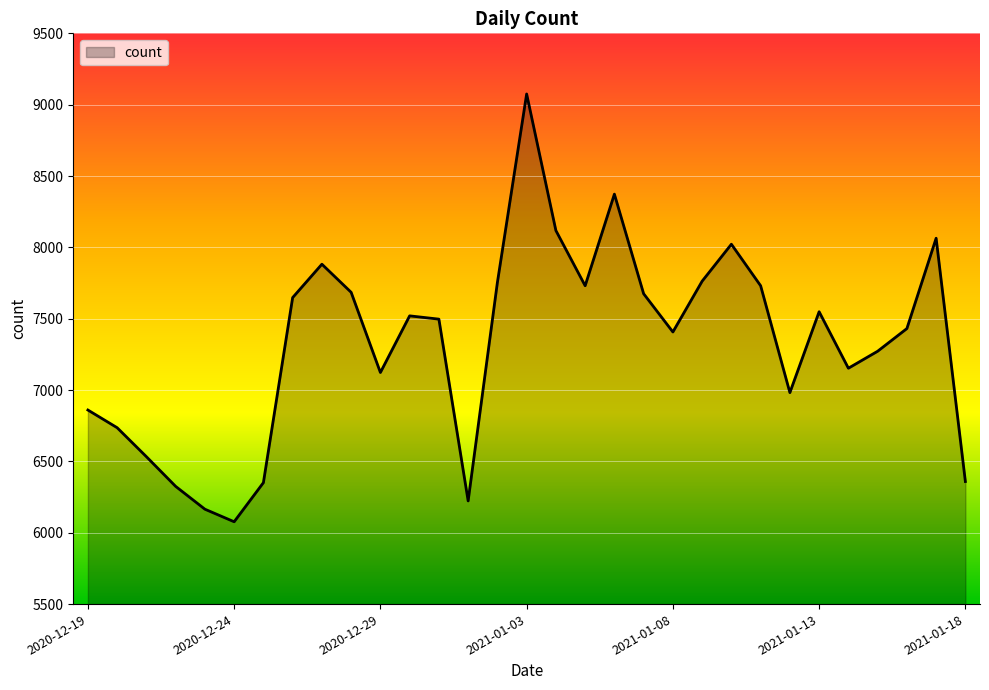

What is the difference between the maximum and minimum values?

2998